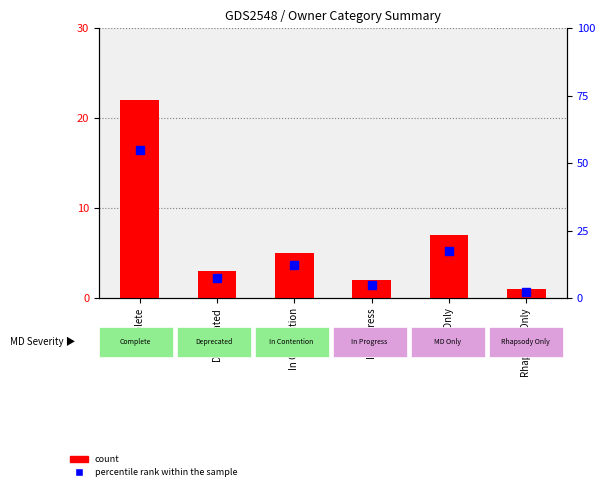

Which series contains the lowest Y value?

count